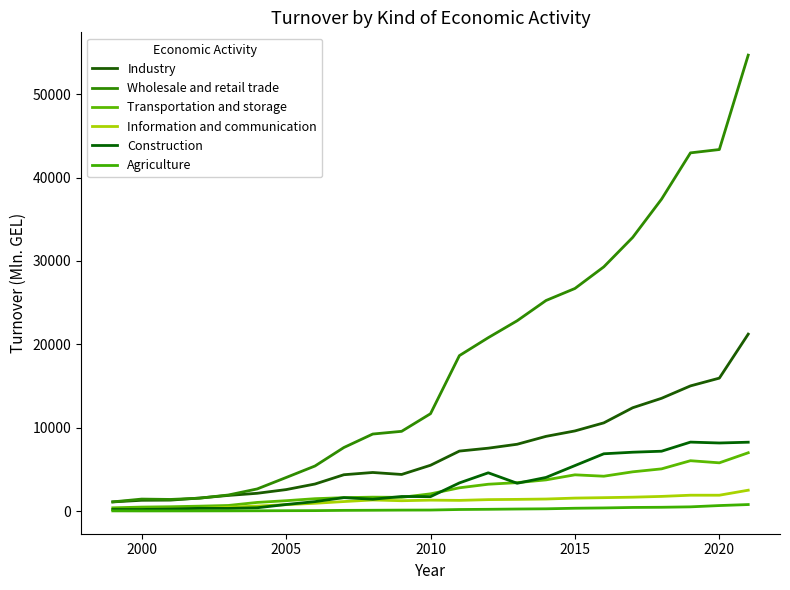

Is this an area chart (filled region under the line)?

No